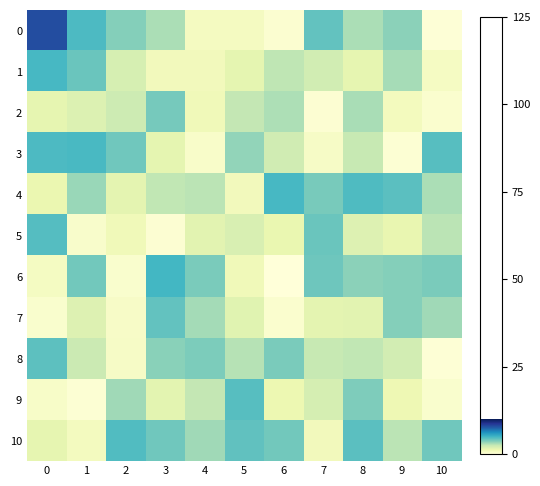

How many categories are shown in the chart?

11